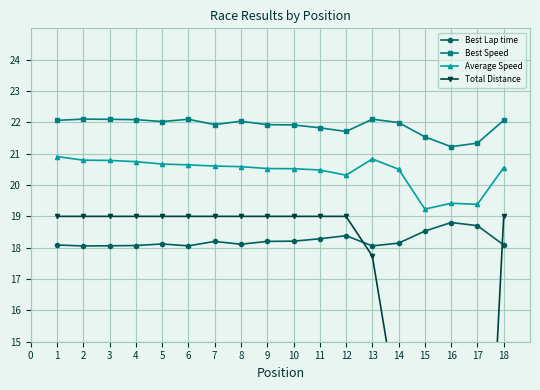

True or false: Best Speed and Best Lap time intersect in this chart.

False